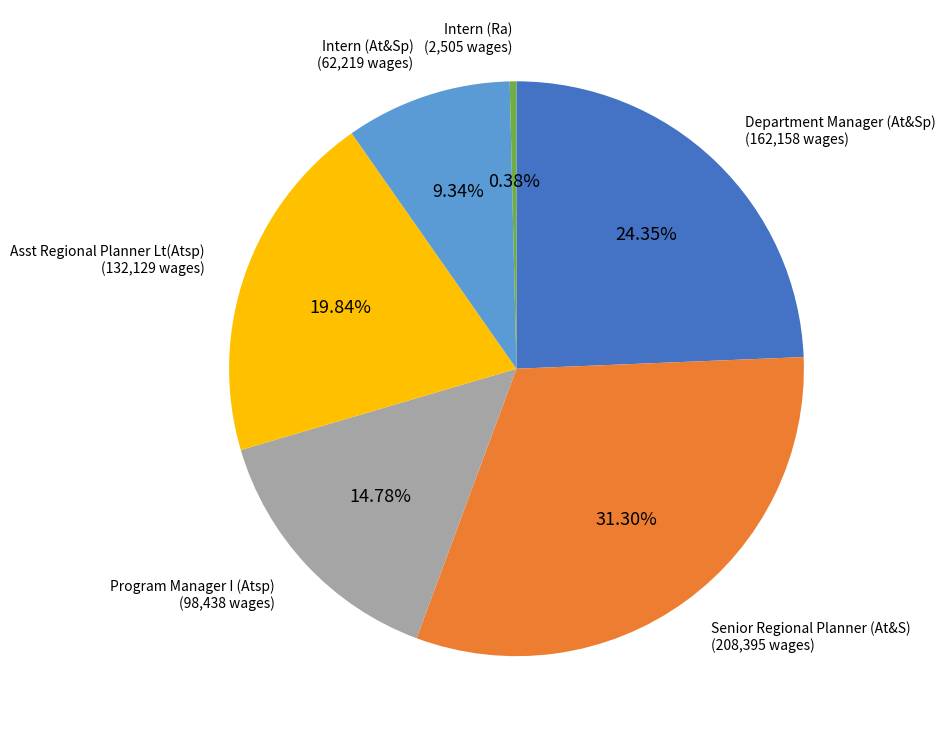

Is there any slice that represents more than half of the pie?

No